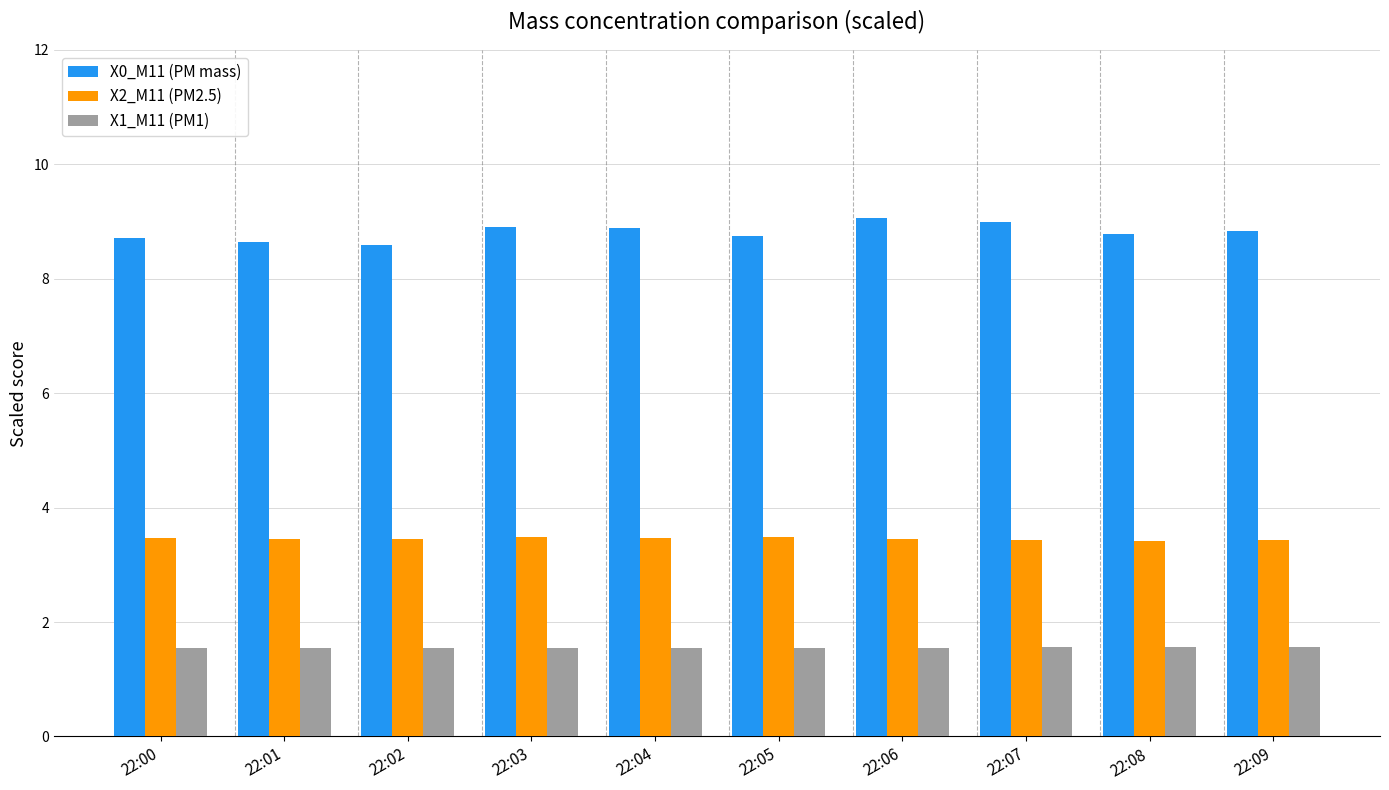

At 22:02, list the series in order from smallest to largest.

X1_M11 (PM1), X2_M11 (PM2.5), X0_M11 (PM mass)